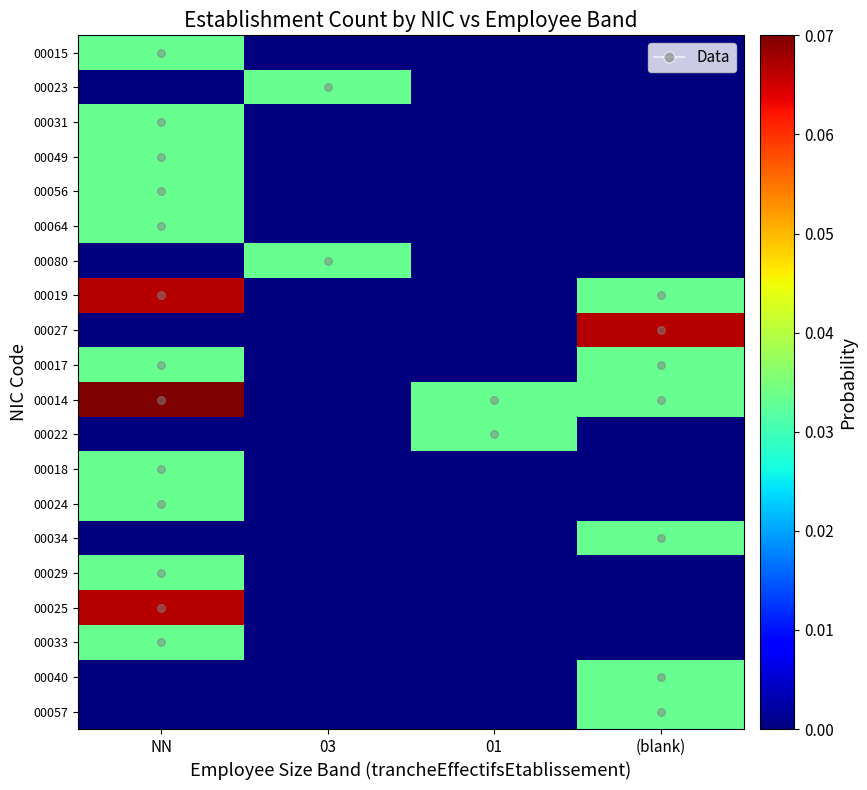

List the series in order of their peak value, highest first.

00014, 00019, 00027, 00025, 00015, 00023, 00031, 00049, 00056, 00064, 00080, 00017, 00022, 00018, 00024, 00034, 00029, 00033, 00040, 00057